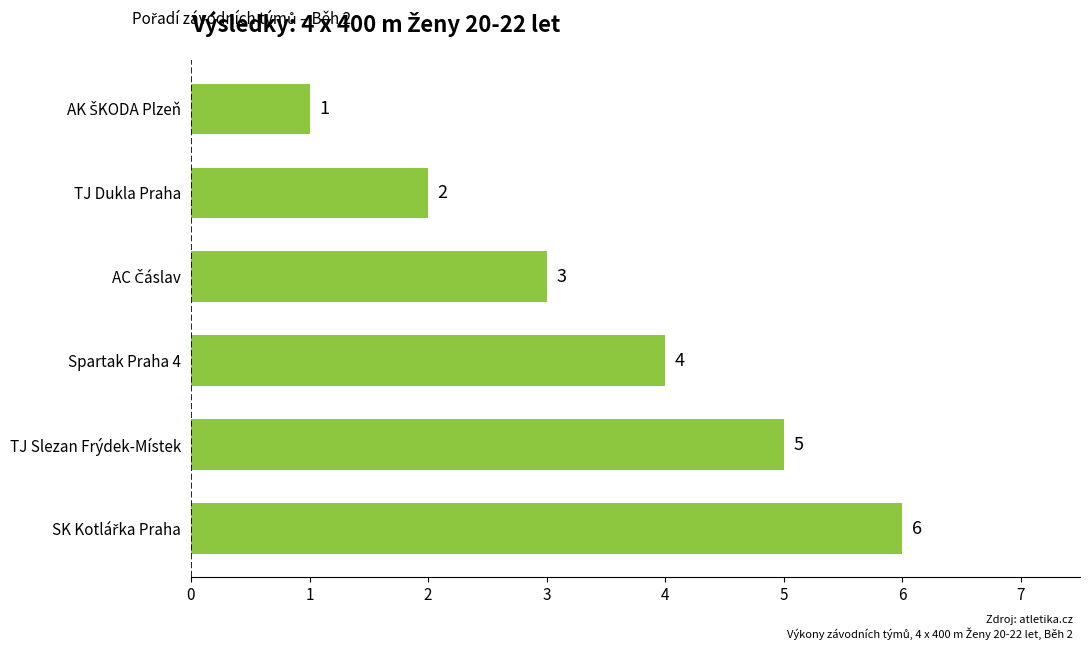

What is the greatest value displayed?

6